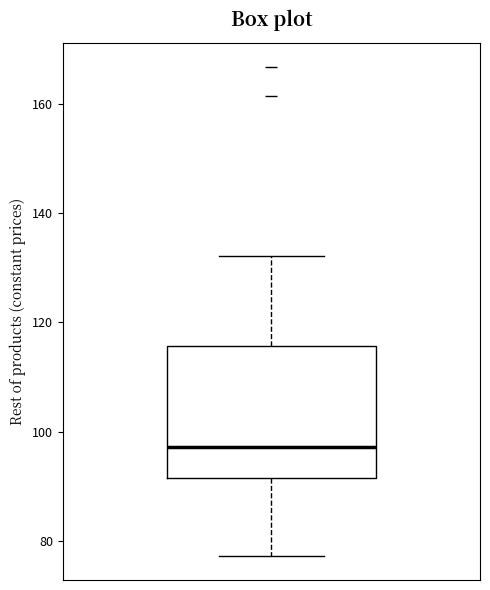

Read this box plot against the y-axis: the position of the median line, the range covered by the box, and the ends of both whiskers. The values are not printed on the chart, so give them approximately, as read against the axis.

median 98, box 92 to 116, whiskers 78 to 132